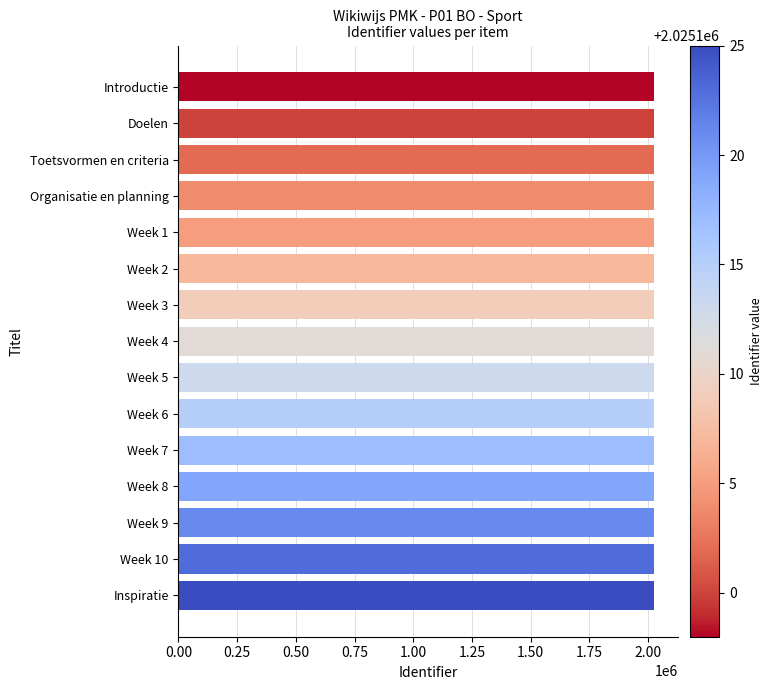

Read the value at Inspiratie.

2025125